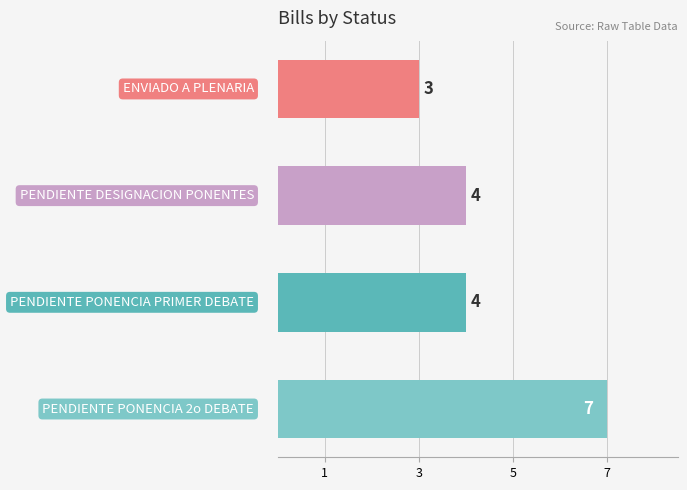

How many data points are less than 4?

1